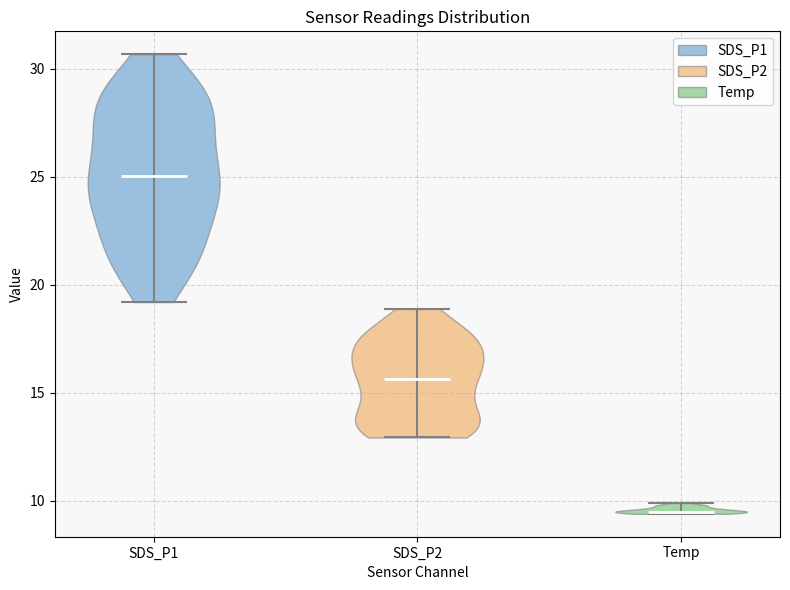

Which violin has the lowest median line?

Temp